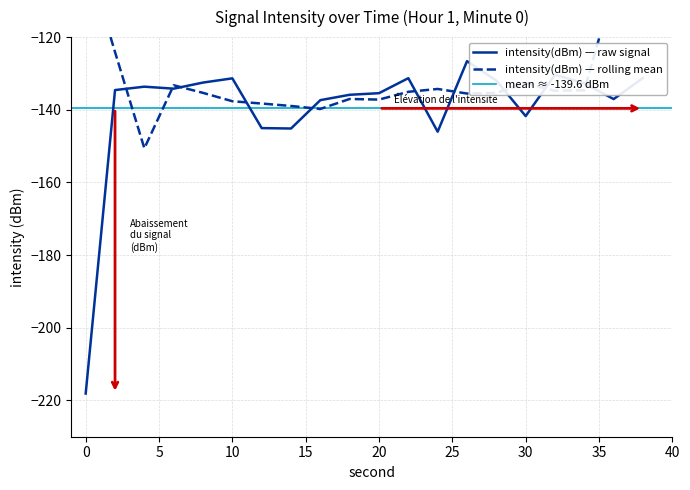

True or false: intensity(dBm) — raw signal has a value of -141.7 at 30.

True